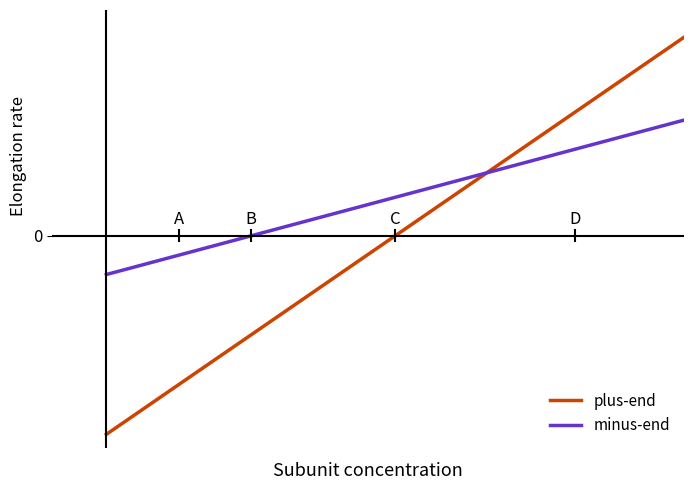

Which series ends up on top after the final intersection of minus-end and plus-end?

plus-end